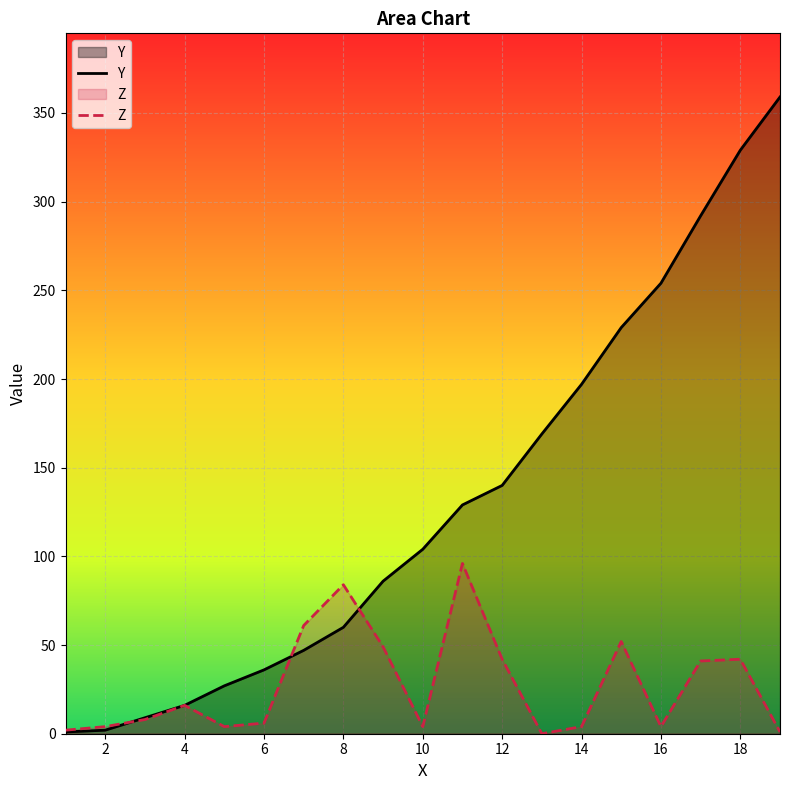

Is it true that Z equals 84 at 8?

True